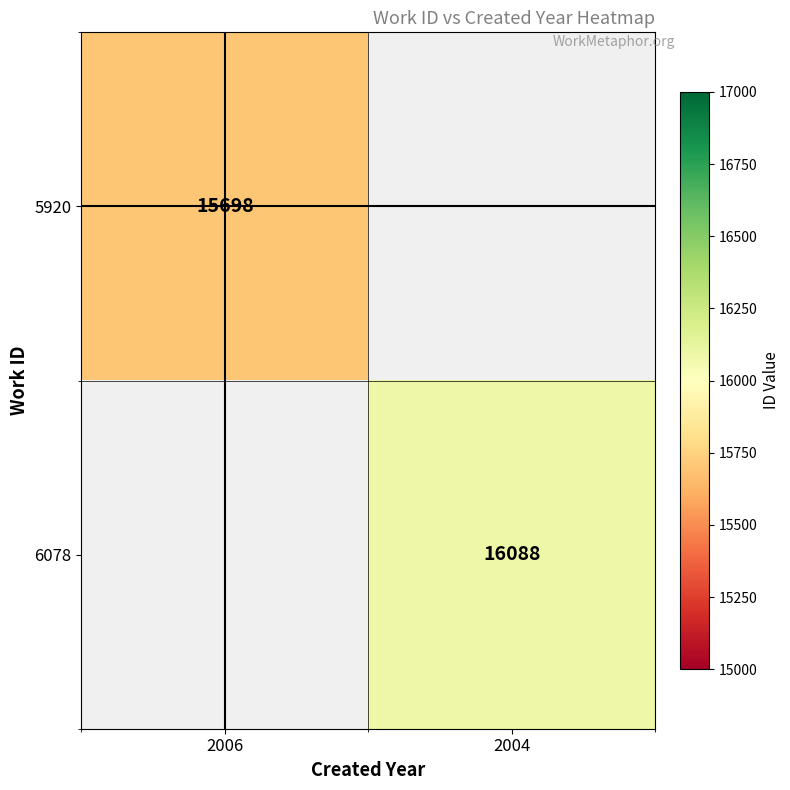

True or false: 5920 has a value of 25136 at 2006.

False